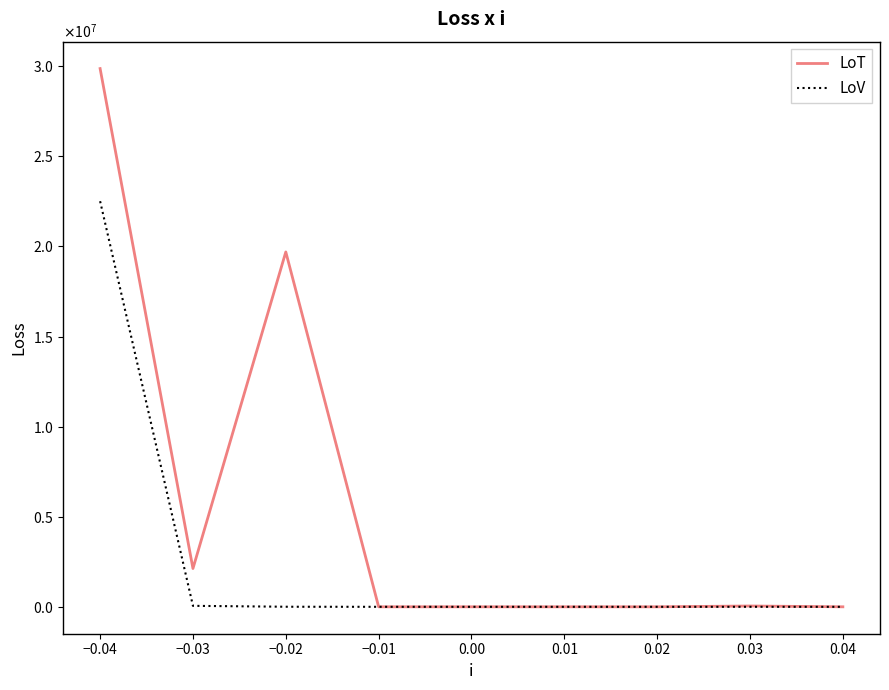

At −0.03, list the series in order from largest to smallest.

LoT, LoV